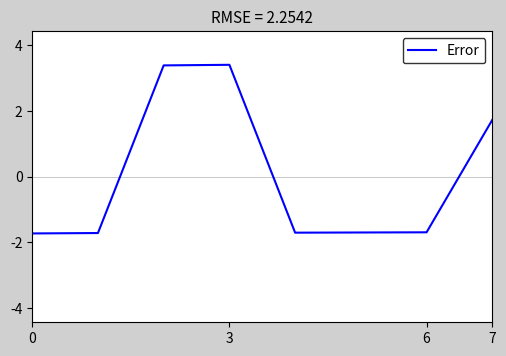

What is the difference between the maximum and minimum values?

5.1